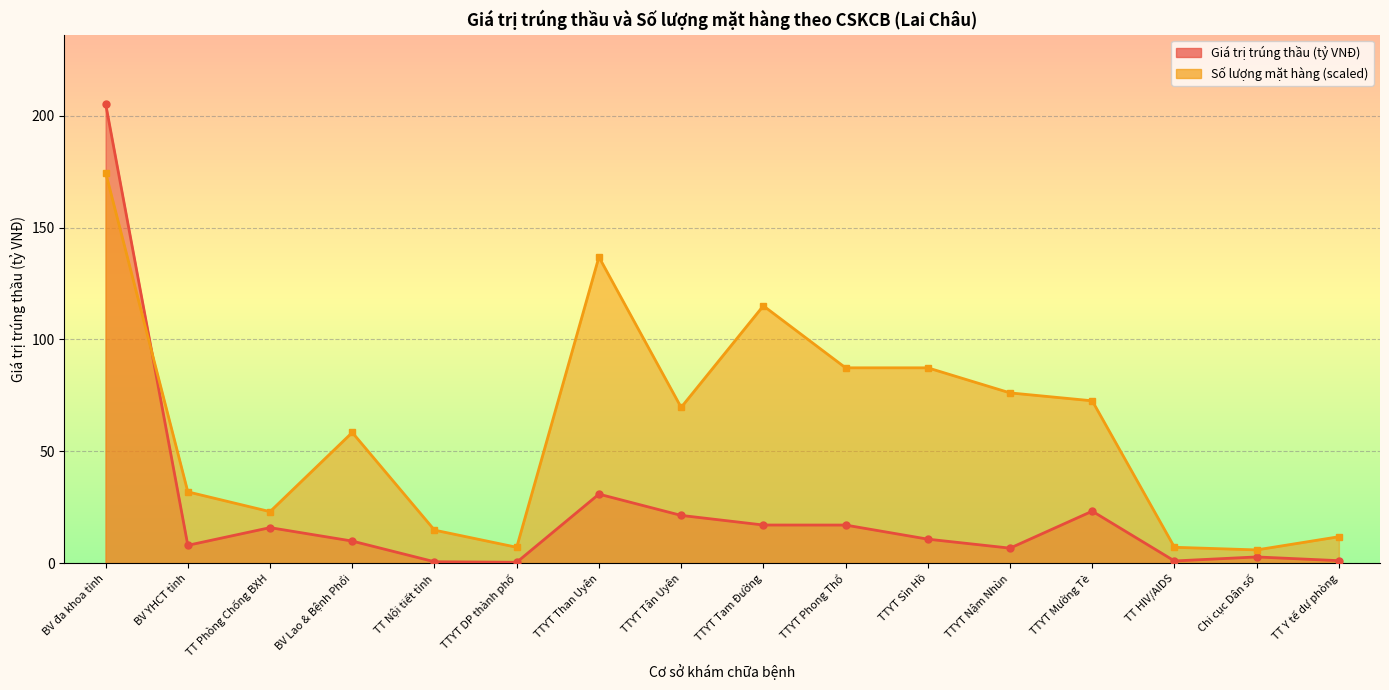

True or false: Số lượng mặt hàng (scaled)_line has more than 2 interior local peaks.

True